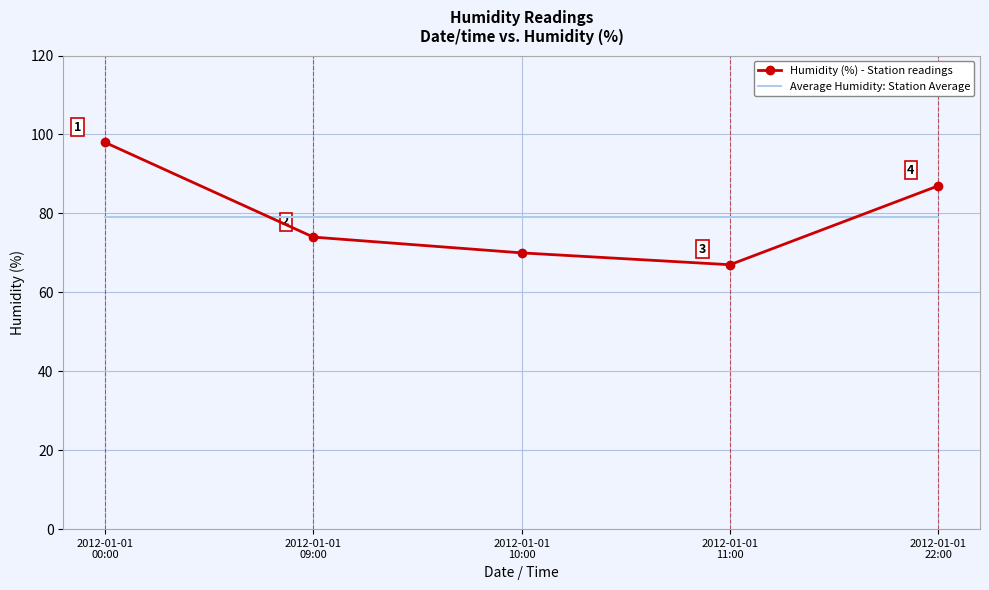

At which category is the sum across all series the highest?

2012-01-01
00:00